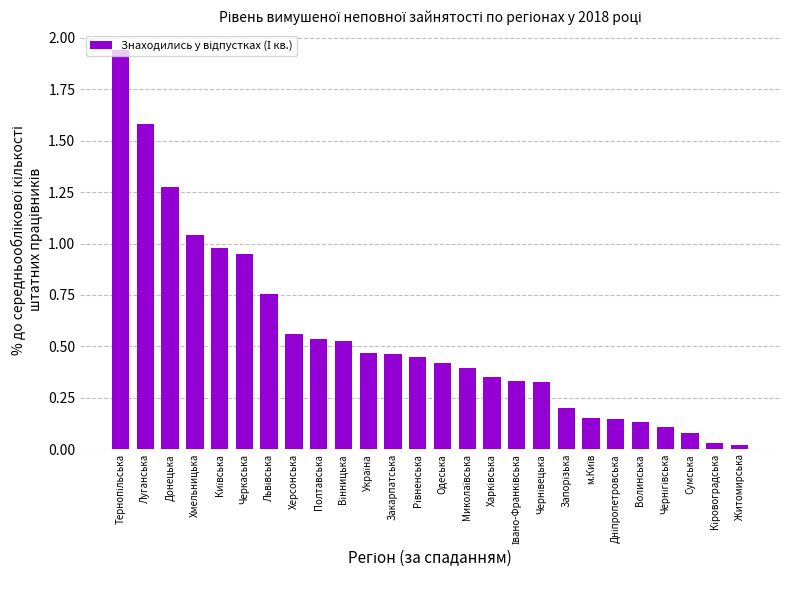

What is the sum of all values?

14.2